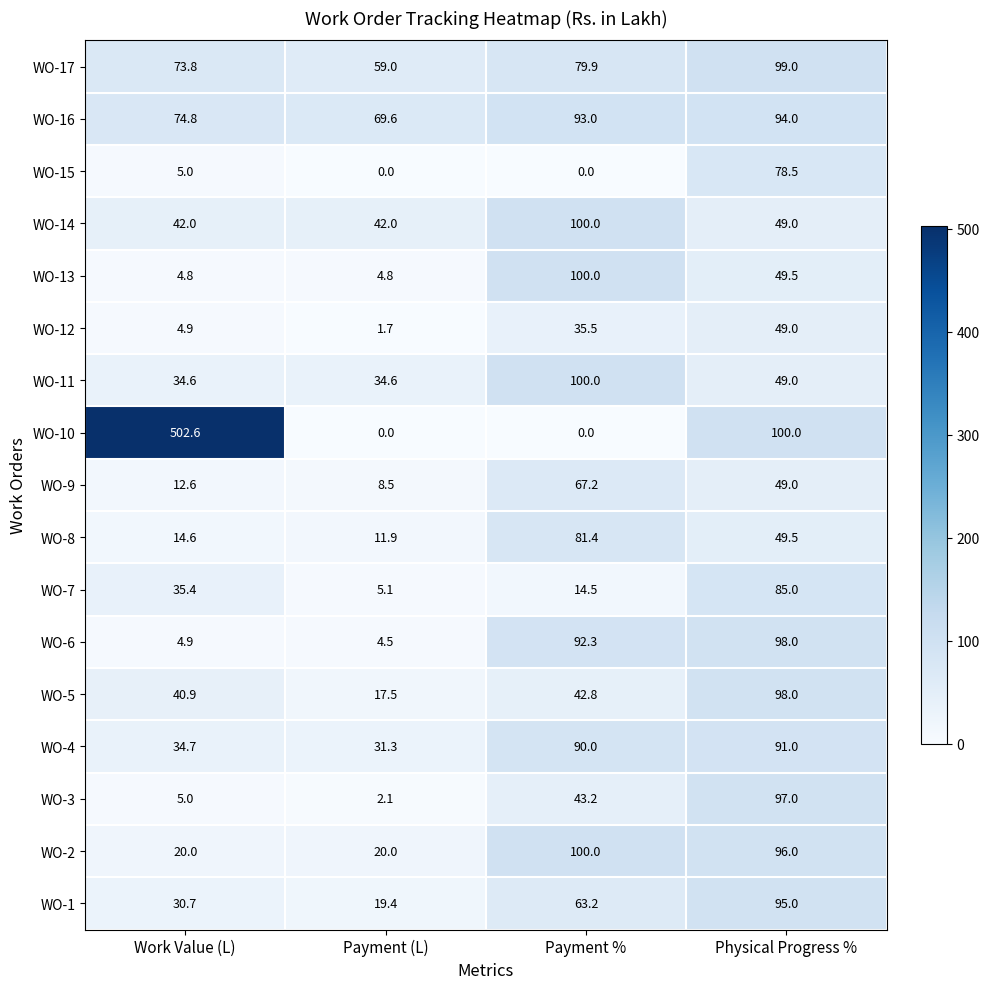

The WO-15 series shows -42.3 at Payment (L). True or false?

False